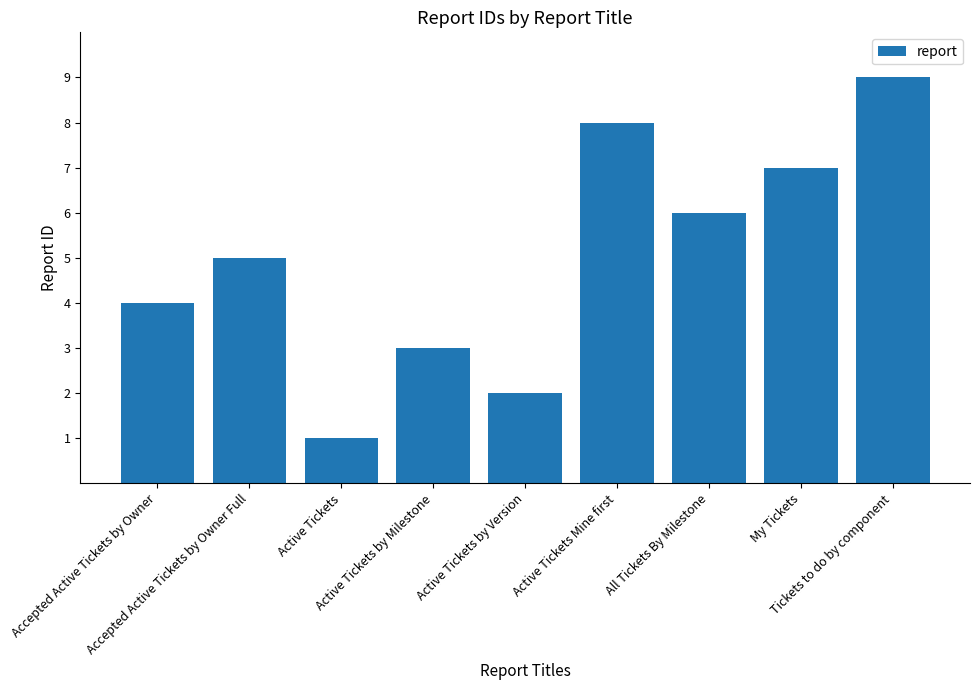

What is the difference between the values at Tickets to do by component and Active Tickets Mine first?

1